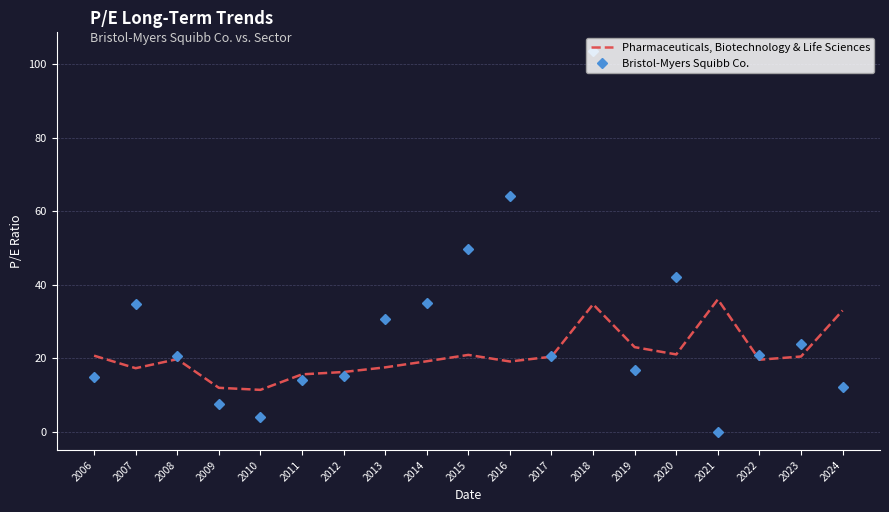

Count the number of data series in this chart.

2